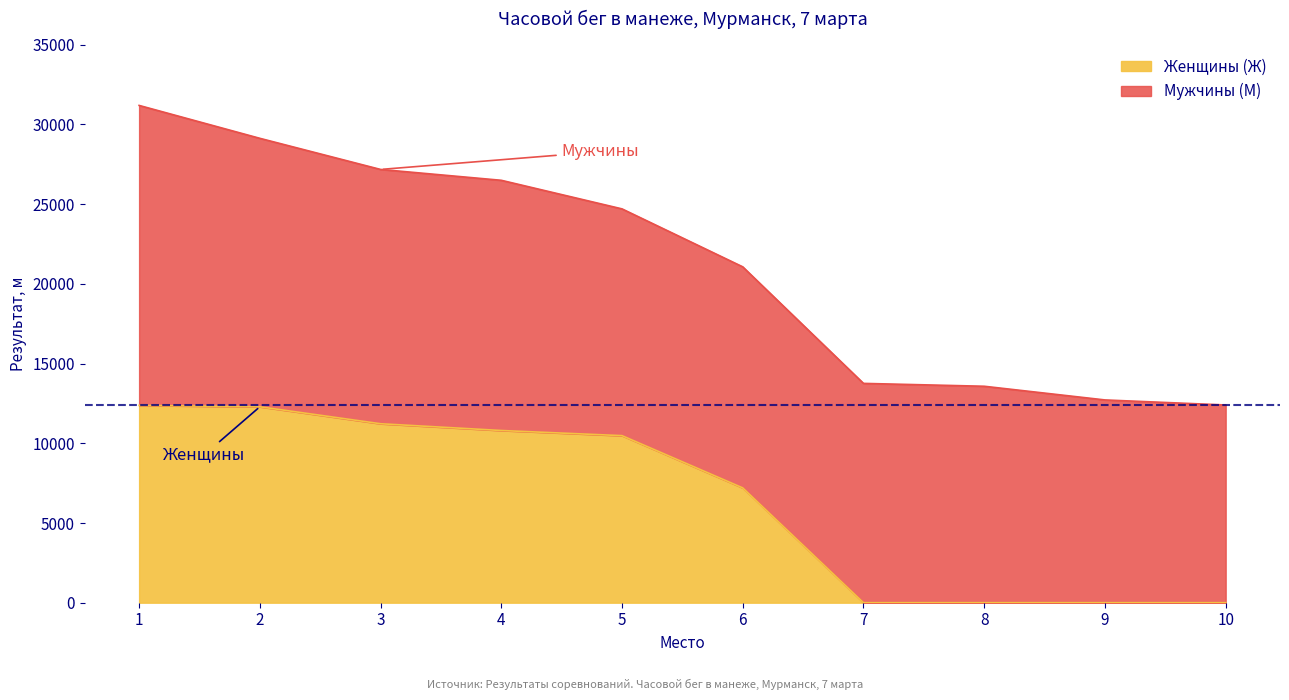

True or false: the data has more than 0 interior local peaks.

False